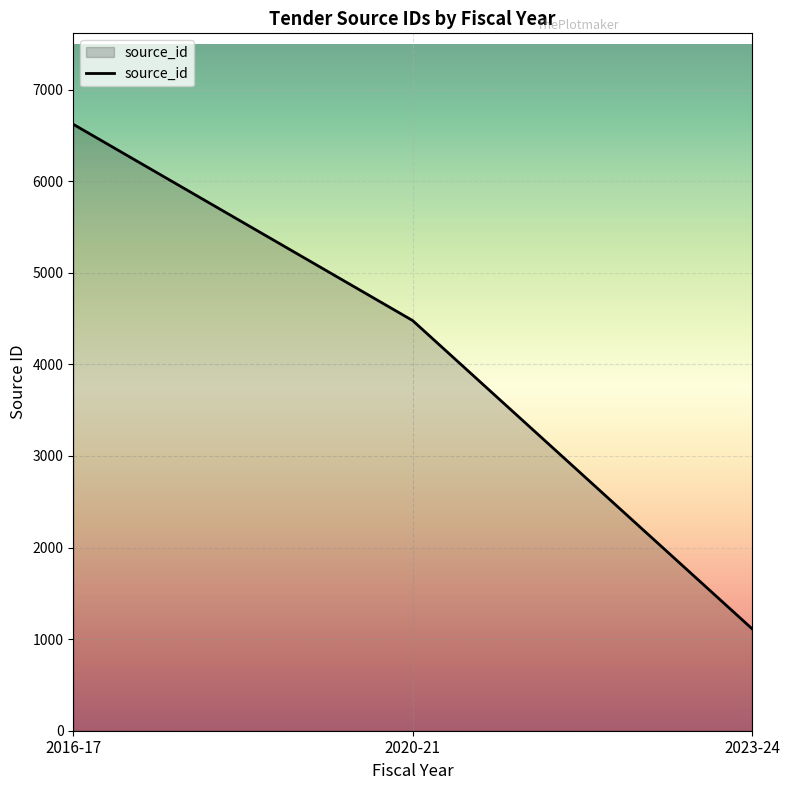

Where does the data first go above 4479?

2016-17